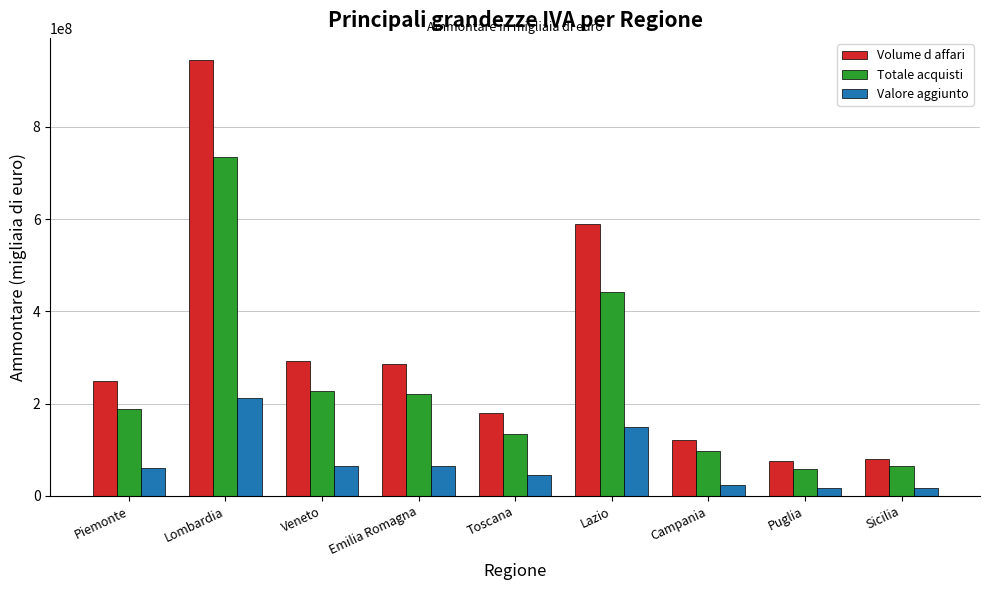

Count the number of data series in this chart.

3